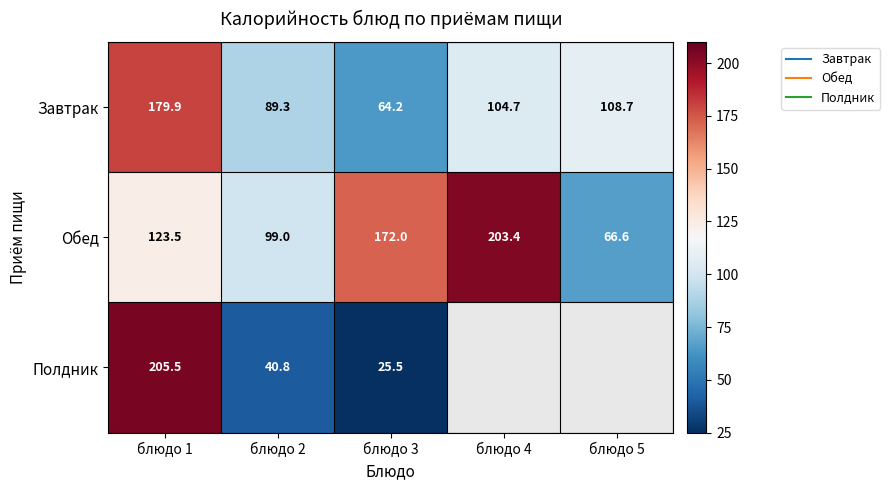

Rank the series by their maximum value, from highest to lowest.

Полдник, Обед, Завтрак